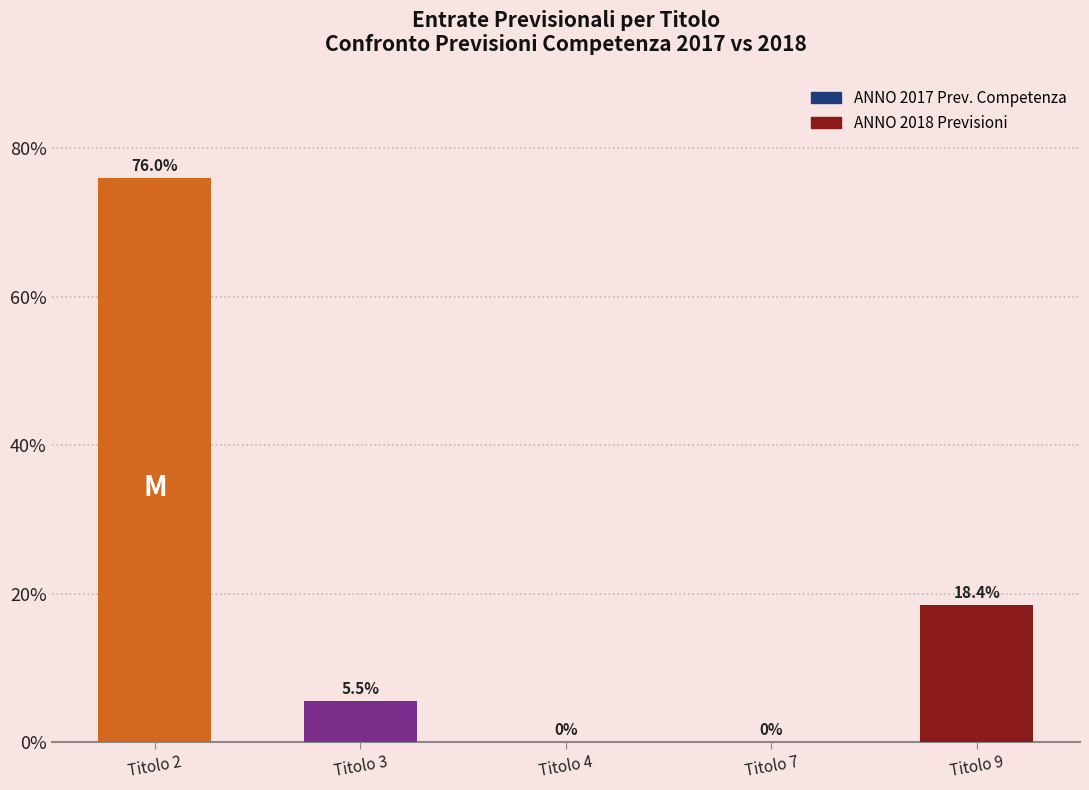

The value at Titolo 7 is -37.8. True or false?

False